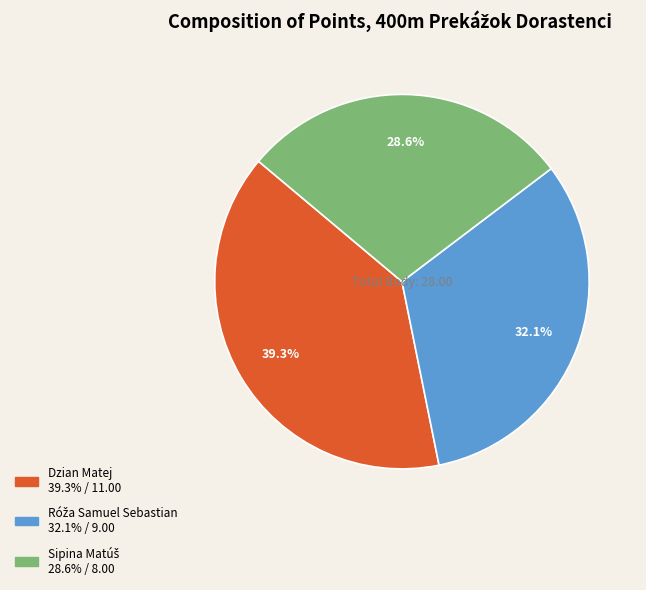

How many segments does this pie chart have?

3